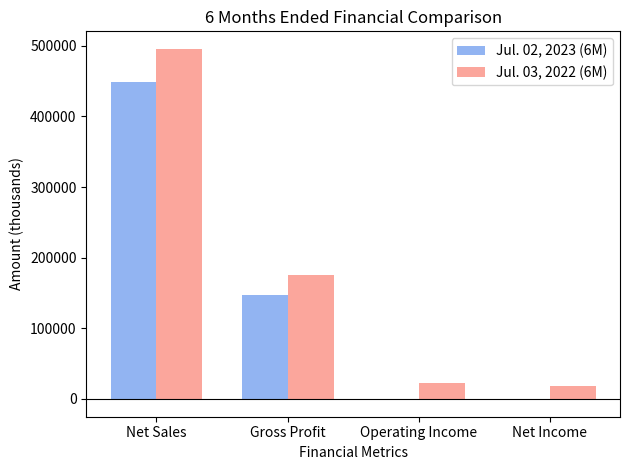

Read the Jul. 03, 2022 (6M) value at Gross Profit, to the nearest 10.

174800